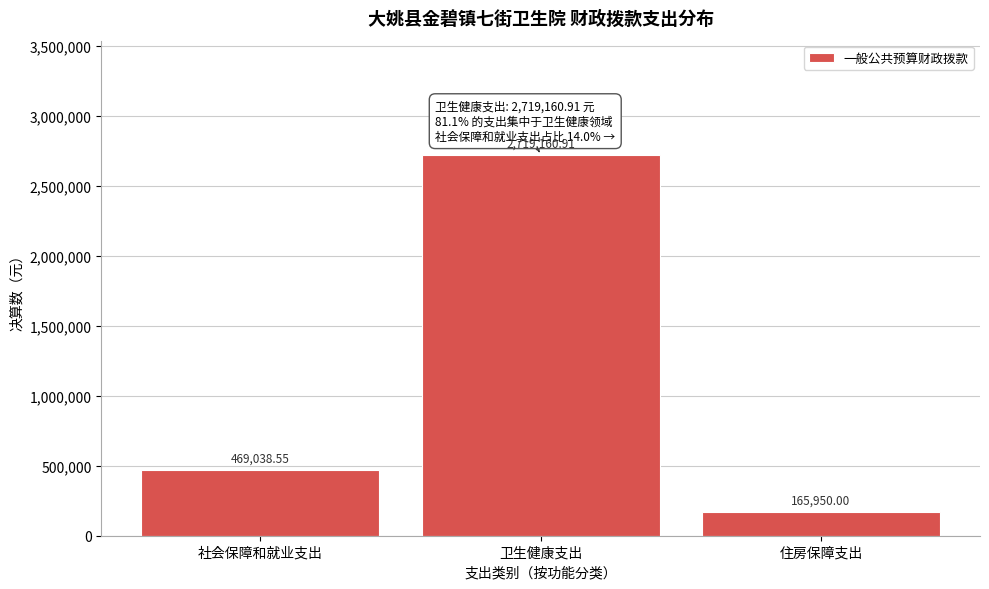

What is the label of the 2nd bar from the left?

卫生健康支出